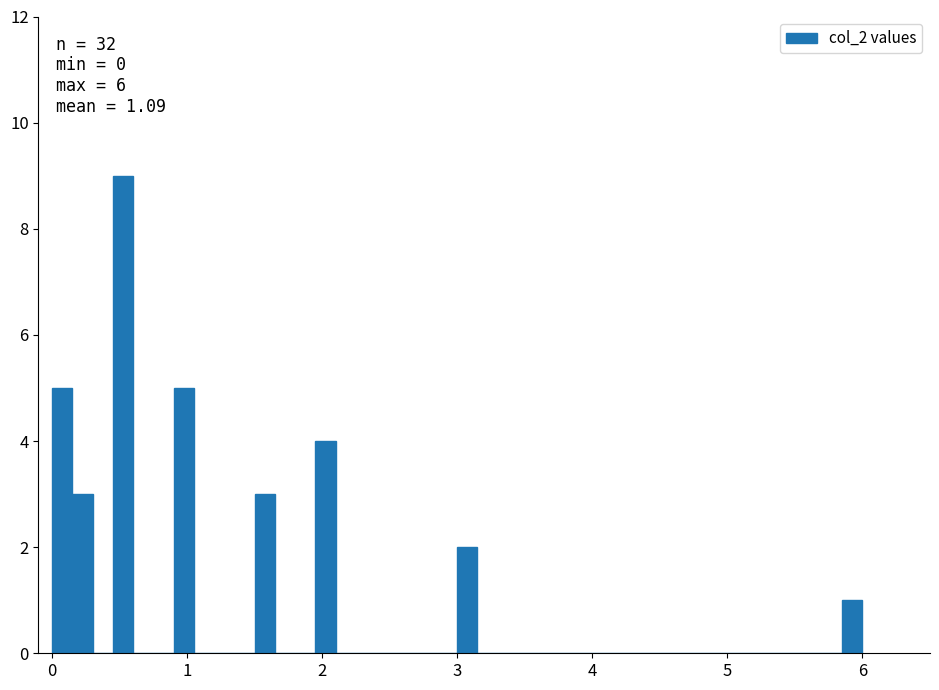

Read against the x-axis, roughly where is the centre of the tallest bar?

0.5